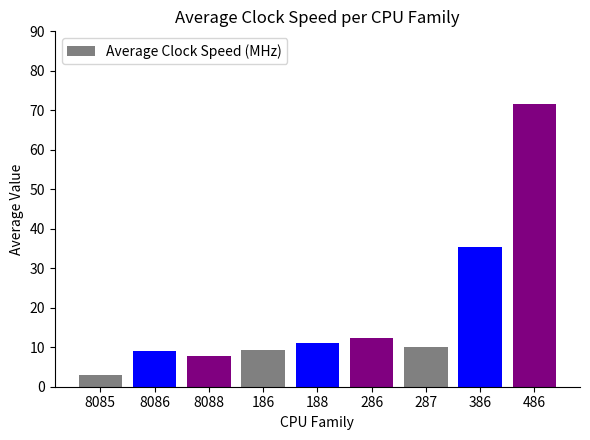

Are the bars horizontal?

No